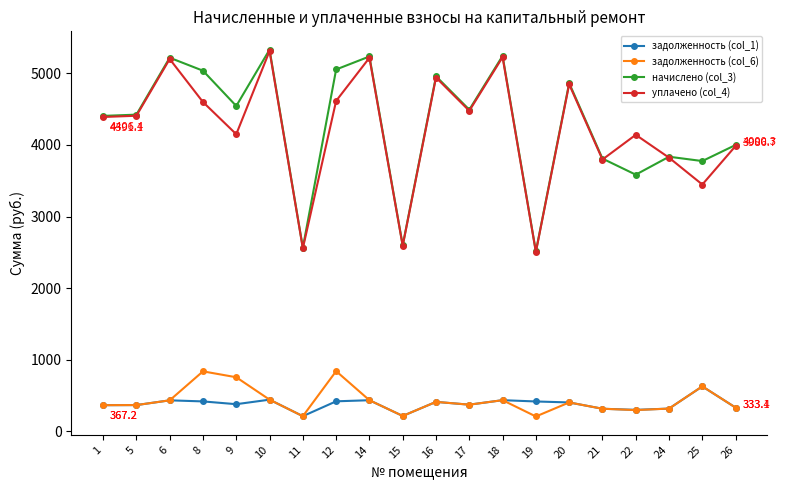

How many data points does each series have?

20